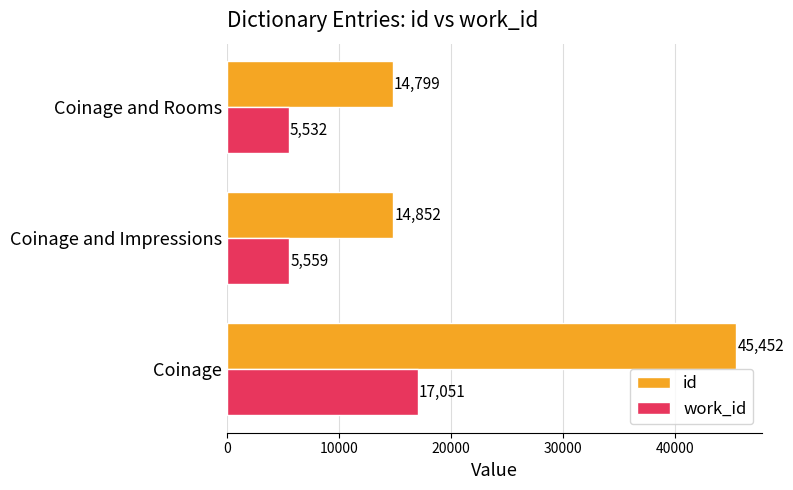

What are all the series names shown in the legend?

id, work_id